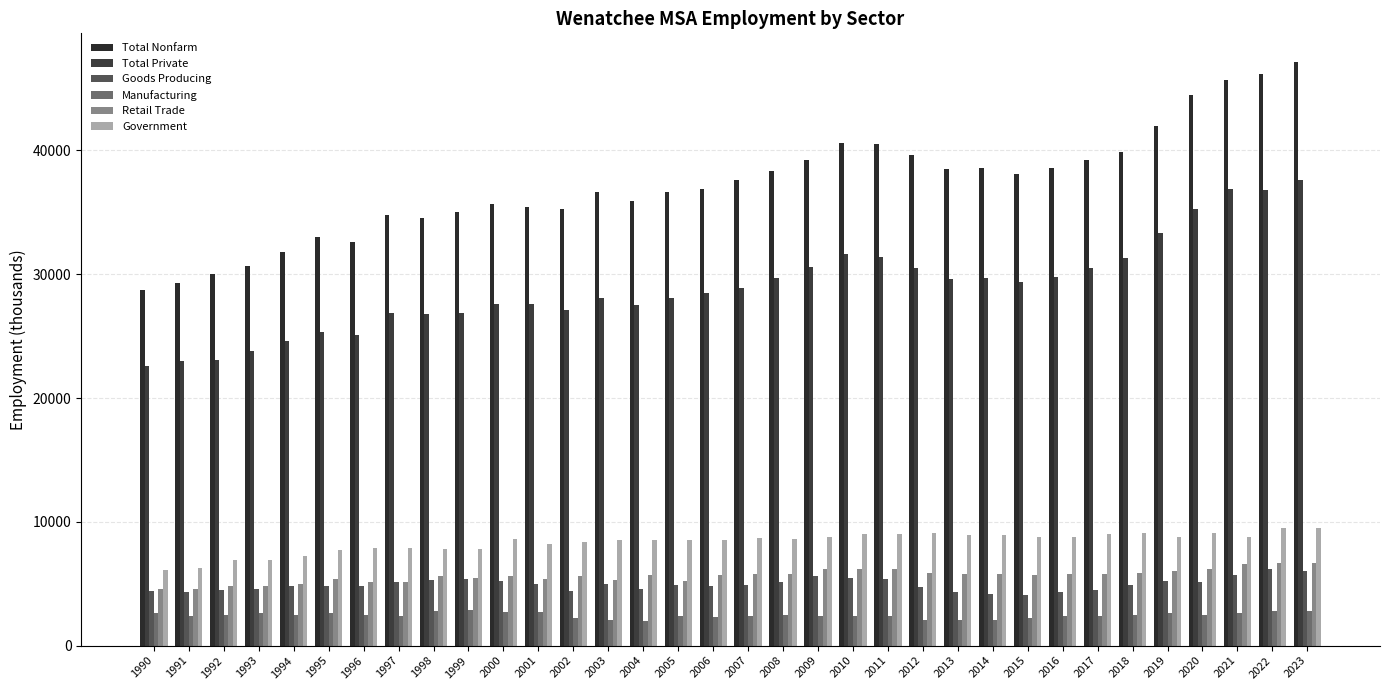

What is the value of the Retail Trade bar at the 21st from the left?

6200